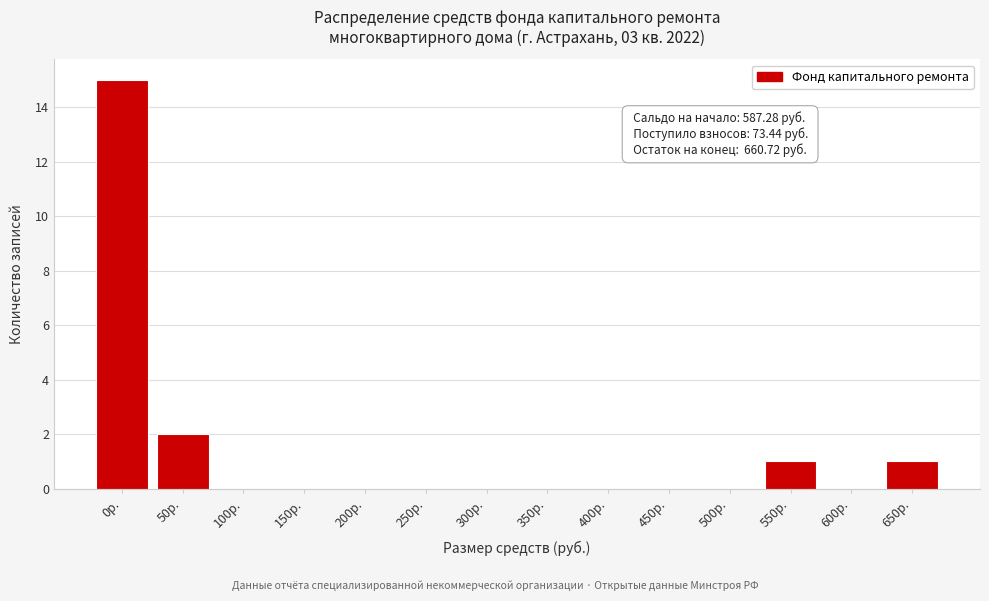

Reading right to left, extract all data points from this chart.

650р.=1	600р.=0	550р.=1	500р.=0	450р.=0	400р.=0	350р.=0	300р.=0	250р.=0	200р.=0	150р.=0	100р.=0	50р.=2	0р.=15